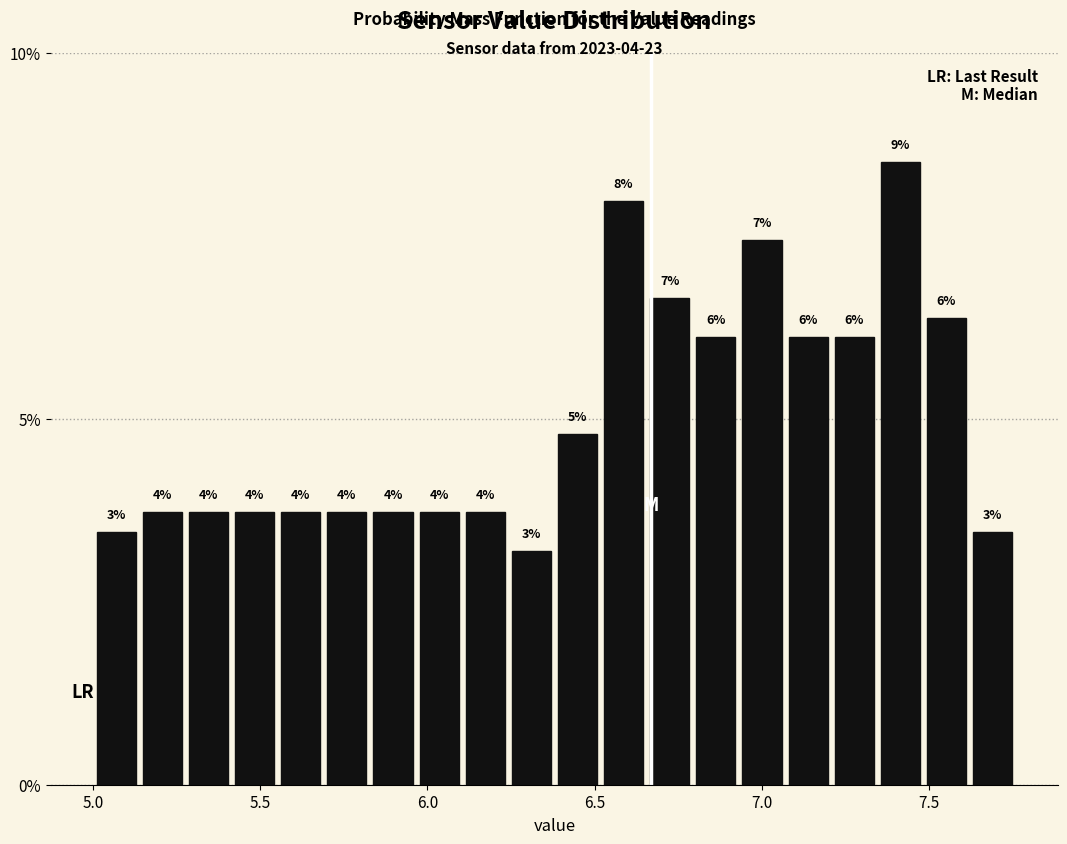

Read against the x-axis, roughly where is the centre of the tallest bar?

7.40